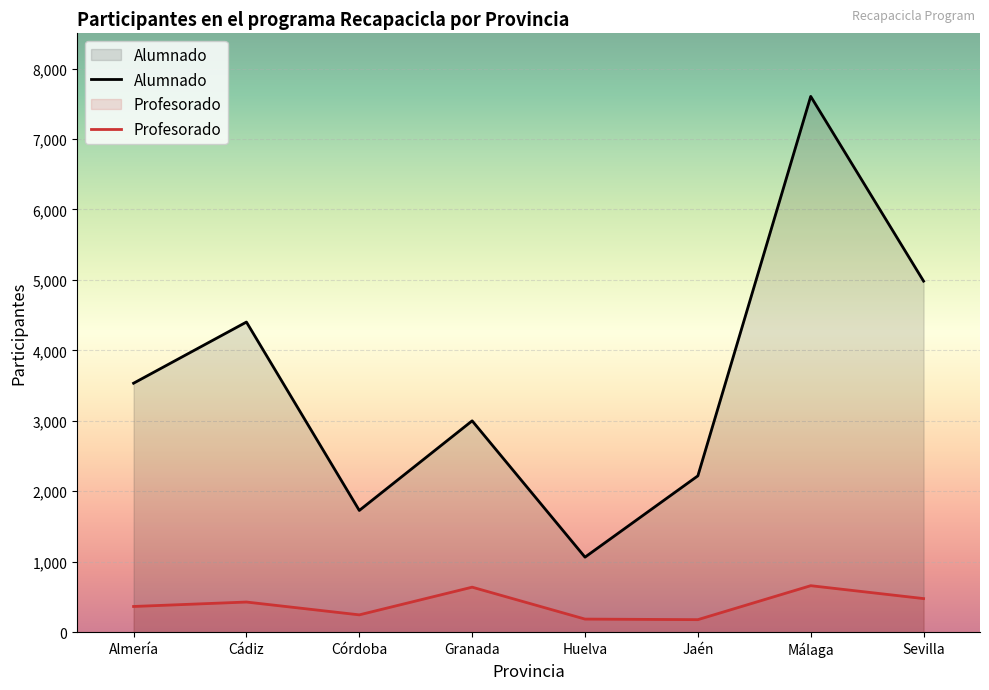

What is the difference between the maximum and minimum values in the Alumnado series?

6540